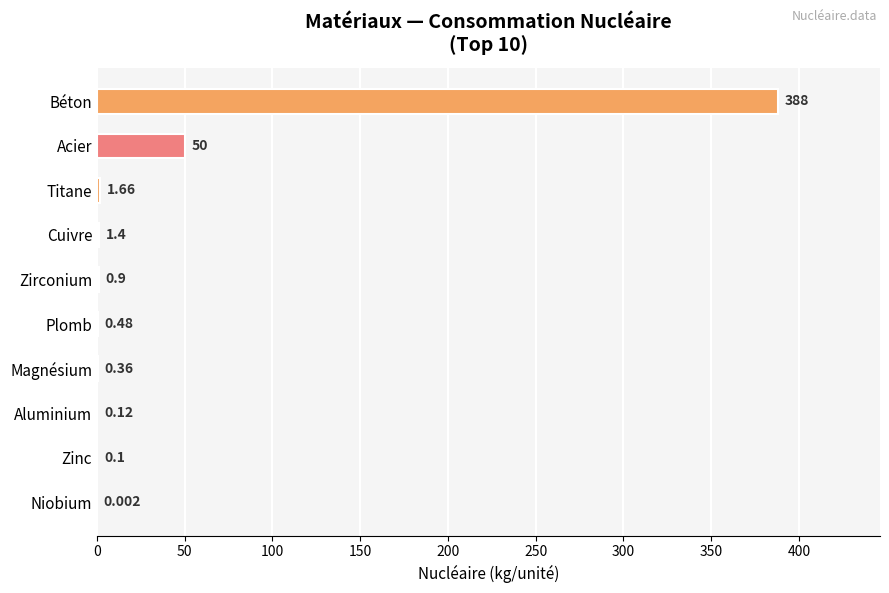

Does the chart contain stacked bars?

No